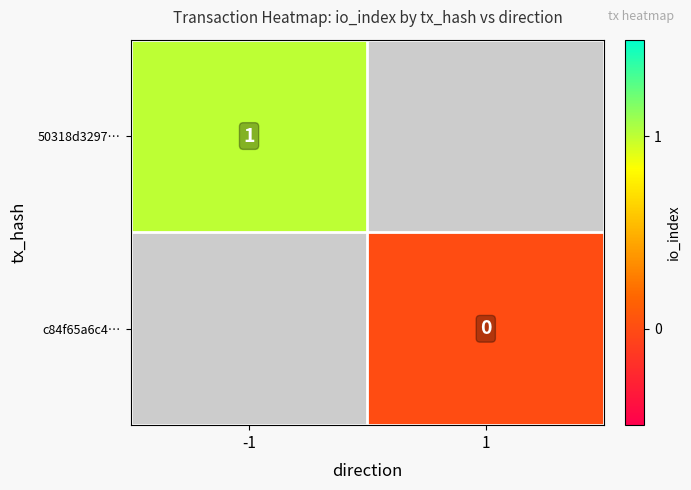

The 50318d3297… series shows 1 at -1. True or false?

True